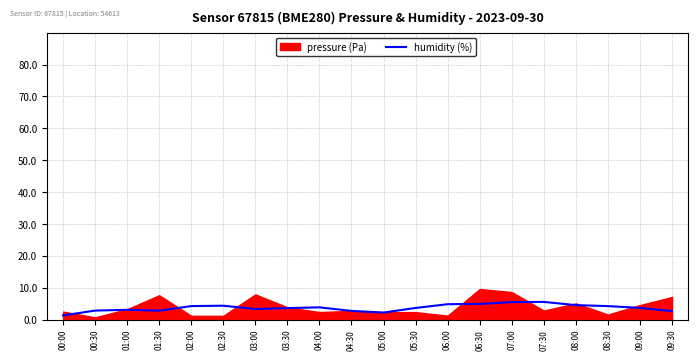

The value of humidity (%) at 09:30 is 2.6. True or false?

True